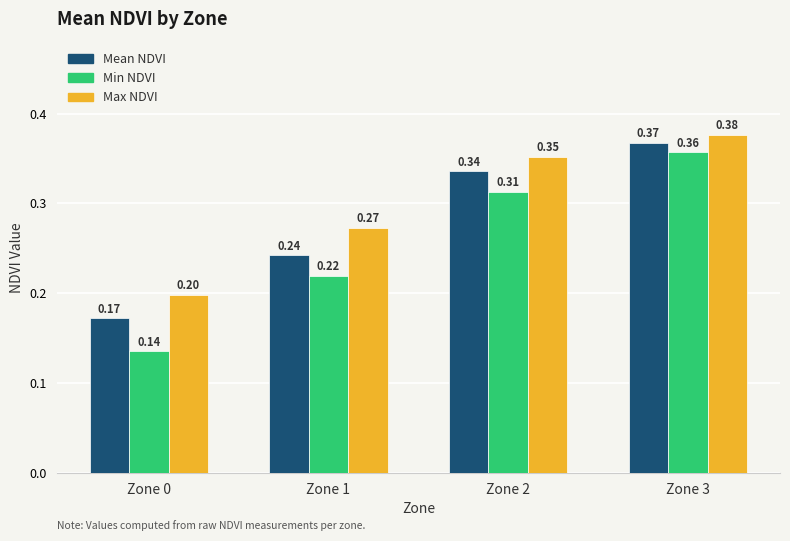

Which series has the largest total across all categories?

Max NDVI